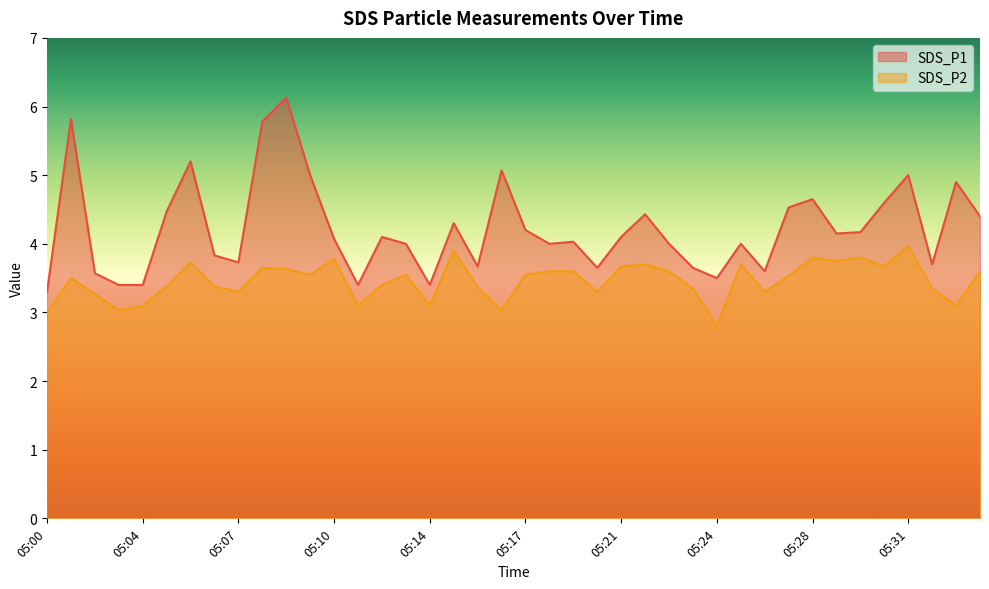

What is the highest value of the SDS_P2 series?

4.0